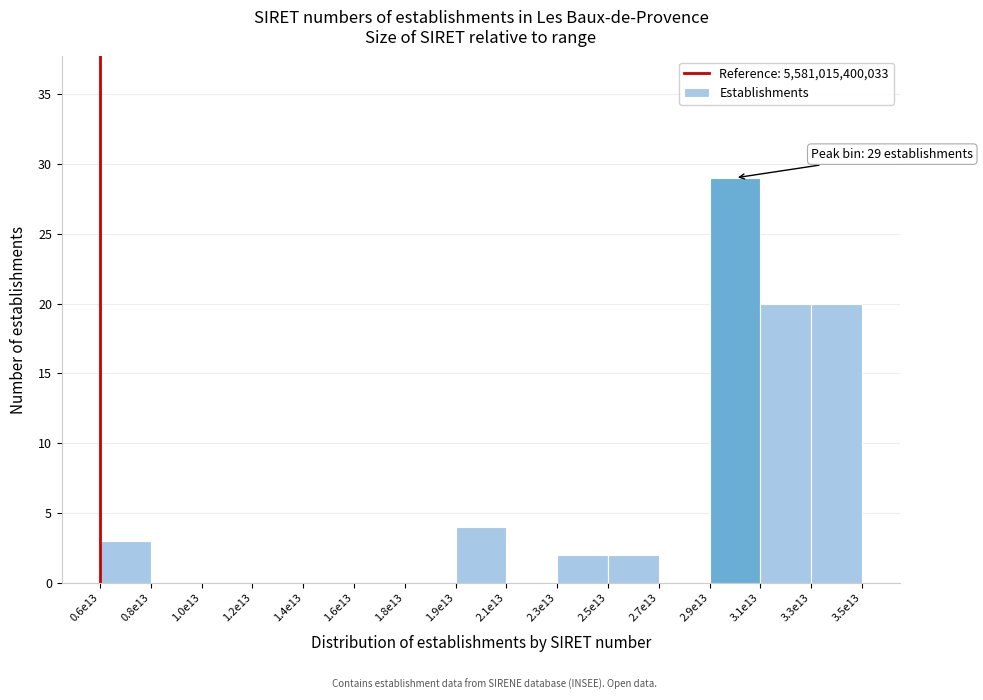

Reading left to right, extract all data points from this chart.

0.6e13=3	0.8e13=0	1.0e13=0	1.2e13=0	1.4e13=0	1.6e13=0	1.8e13=0	1.9e13=4	2.1e13=0	2.3e13=2	2.5e13=2	2.7e13=0	2.9e13=29	3.1e13=20	3.3e13=20